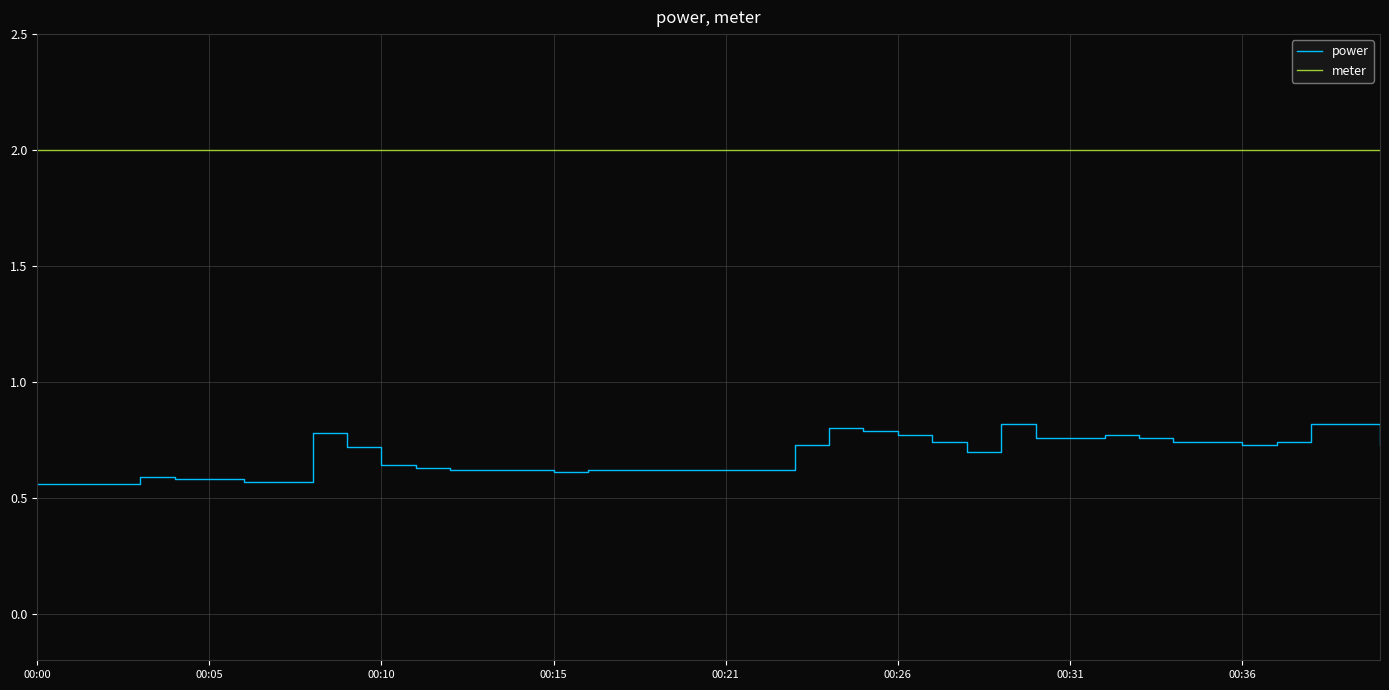

True or false: meter and power cross at least once.

False